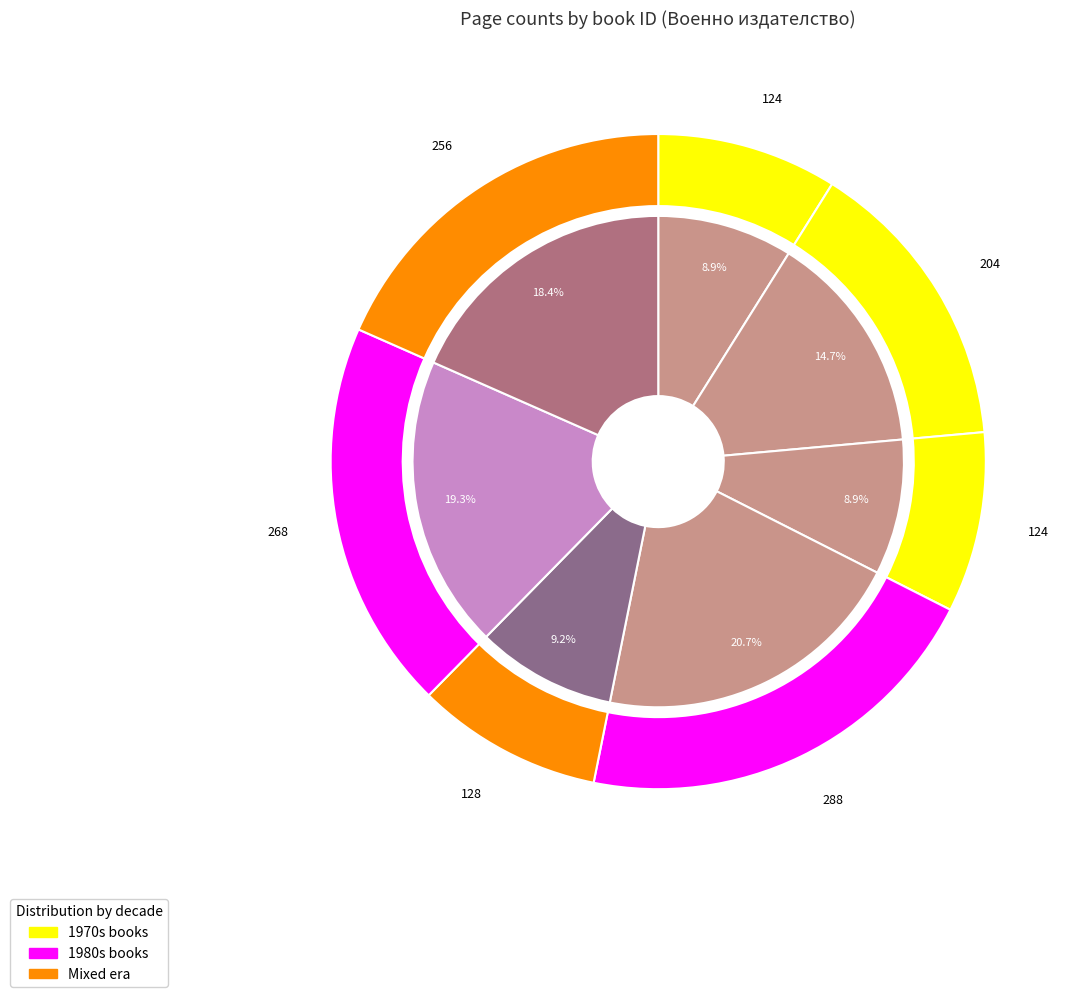

Does any single category account for the majority?

No